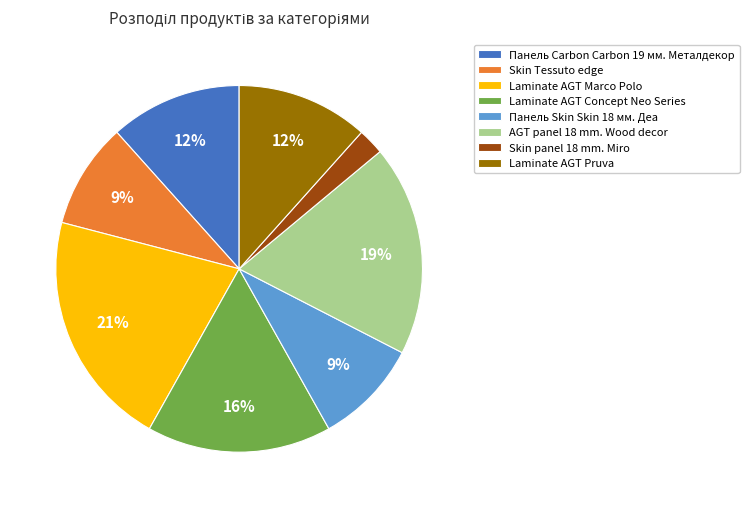

Does Skin panel 18 mm. Miro represent more than half of the total?

No